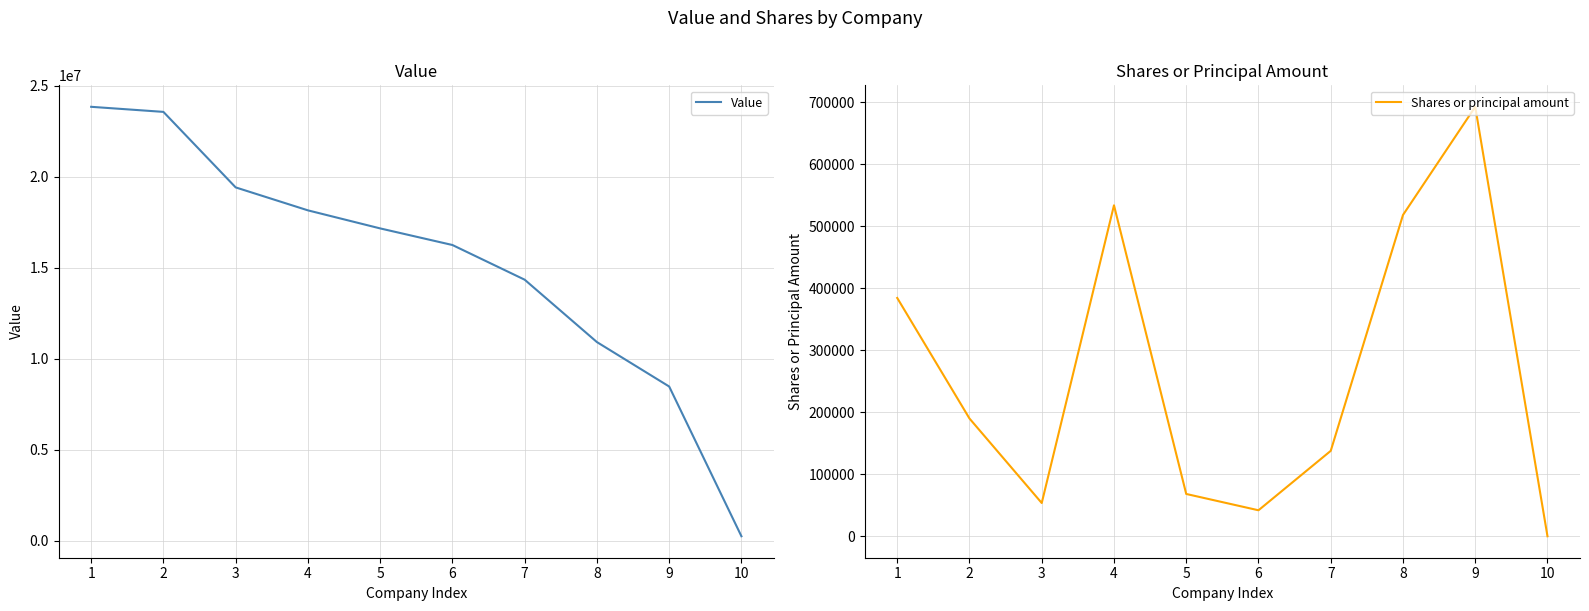

Does the chart have visible grid lines?

Yes